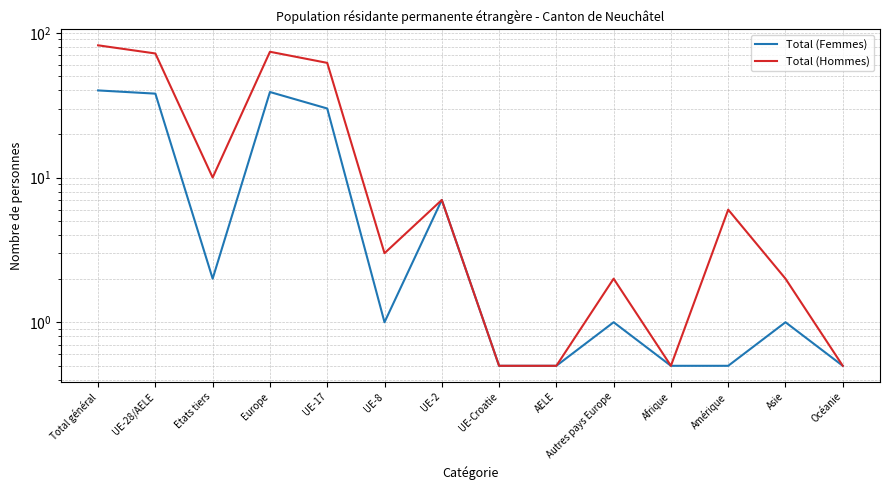

Which category has the highest value across all series?

Total général